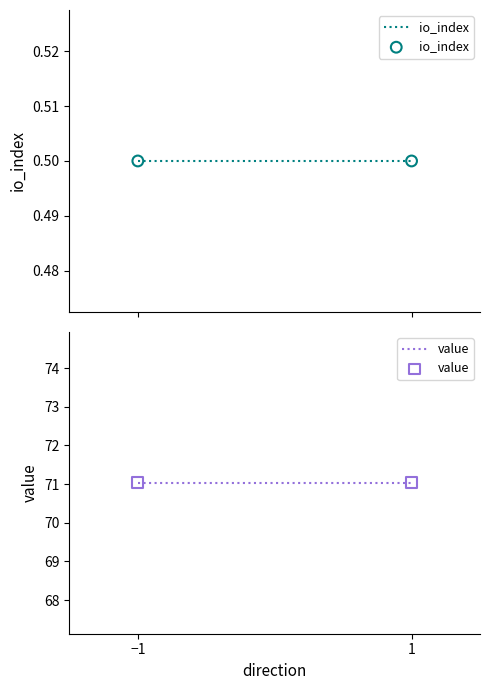

Which series contains the lowest Y value?

io_index